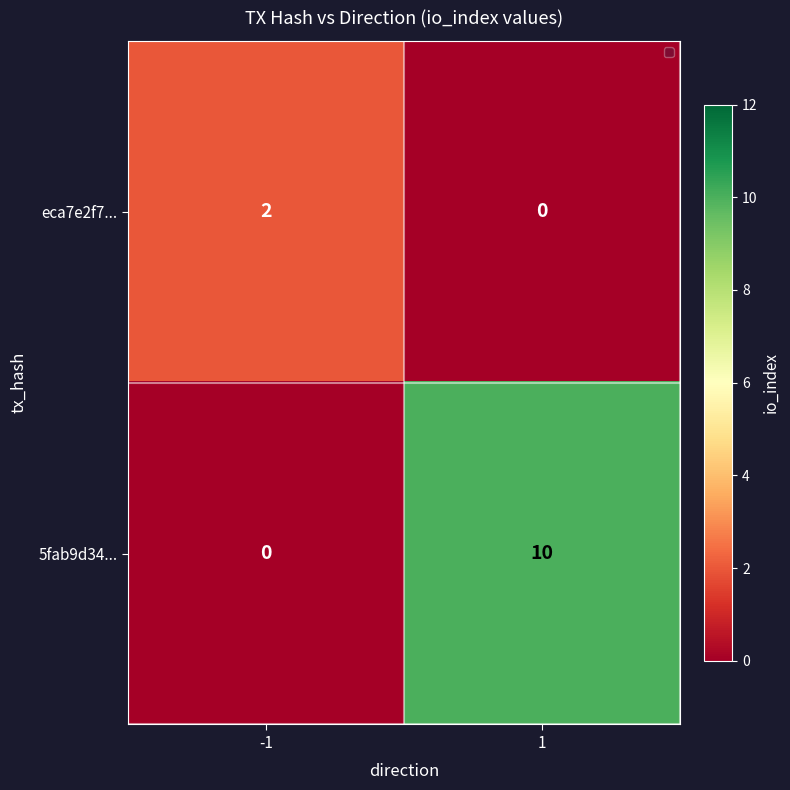

What is the highest value of the 5fab9d34... series?

10